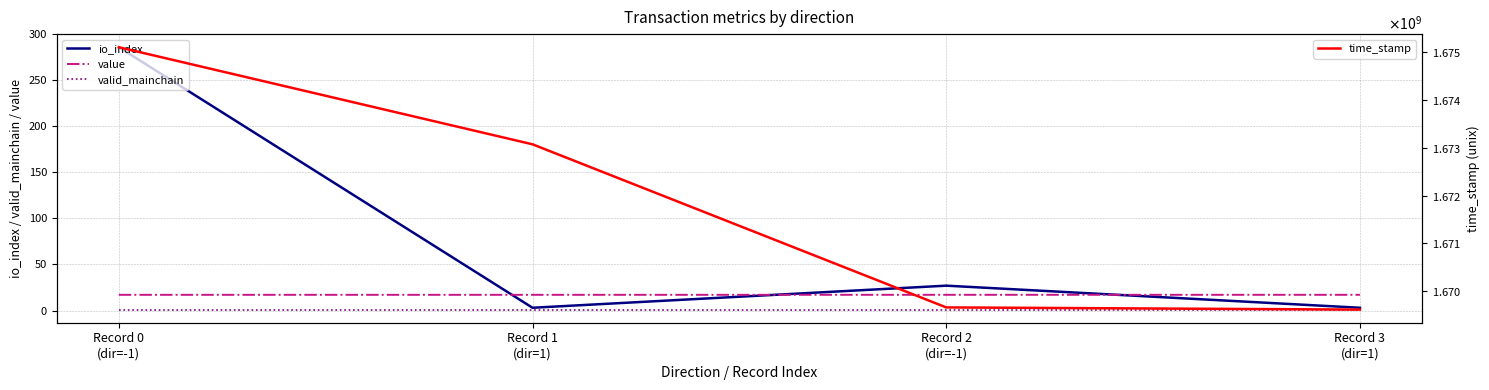

Which series has the largest total across all categories?

time_stamp